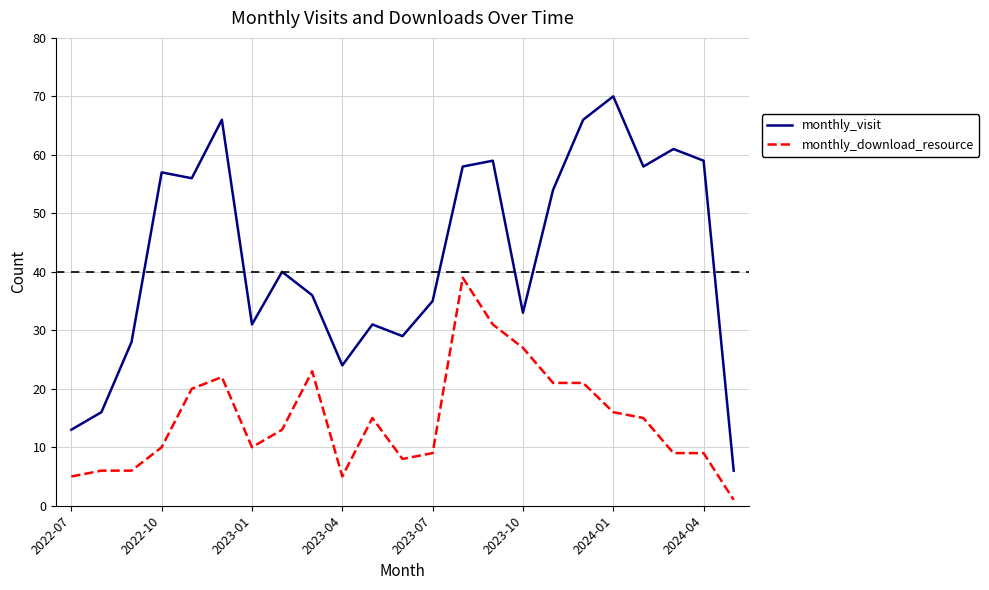

What is the difference between the maximum and minimum values in the monthly_visit series?

64